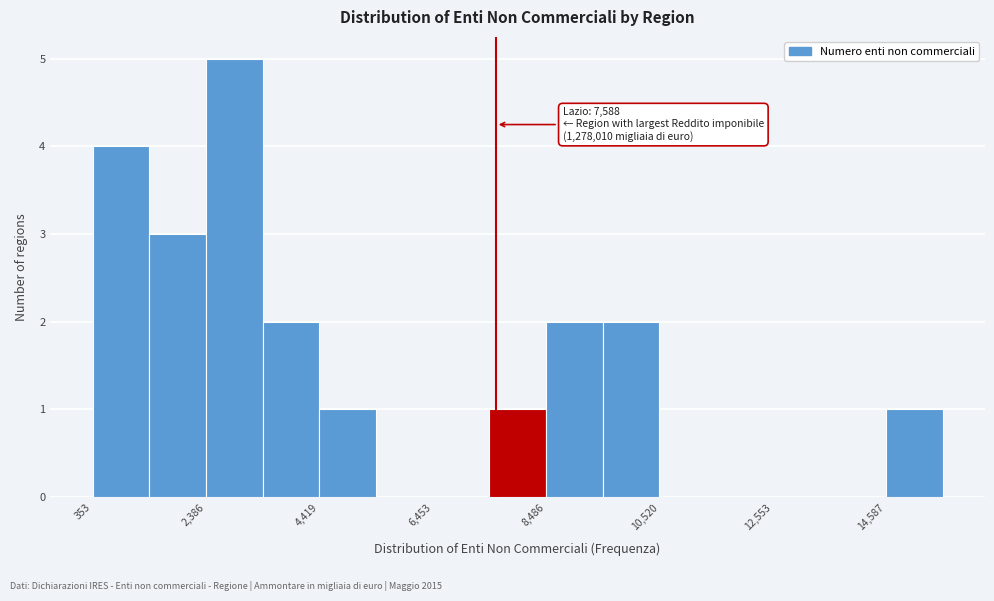

Read against the x-axis, roughly where is the centre of the tallest bar?

3000